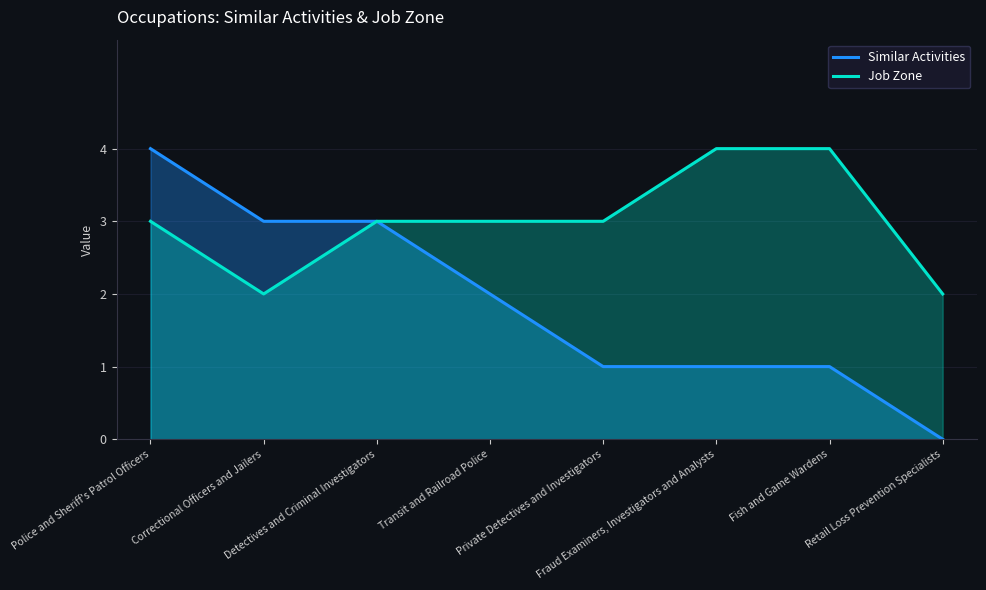

Does the chart have visible grid lines?

Yes